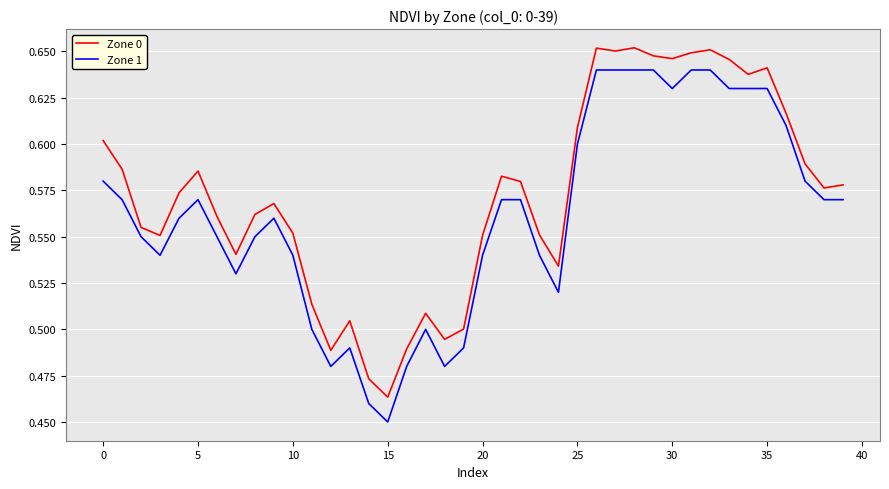

True or false: Zone 1 and Zone 0 cross at least once.

False